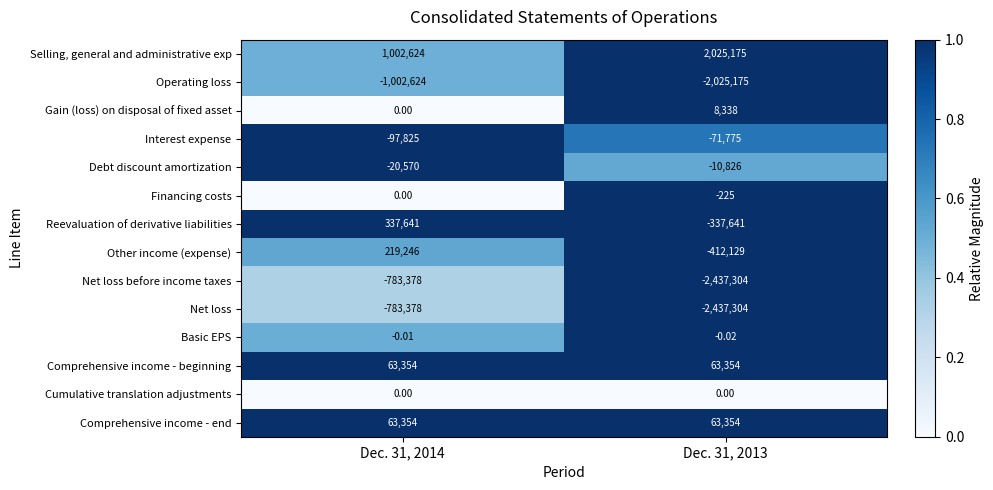

Is the value of Net loss before income taxes at Dec. 31, 2013 greater than the value of Financing costs at Dec. 31, 2013?

No